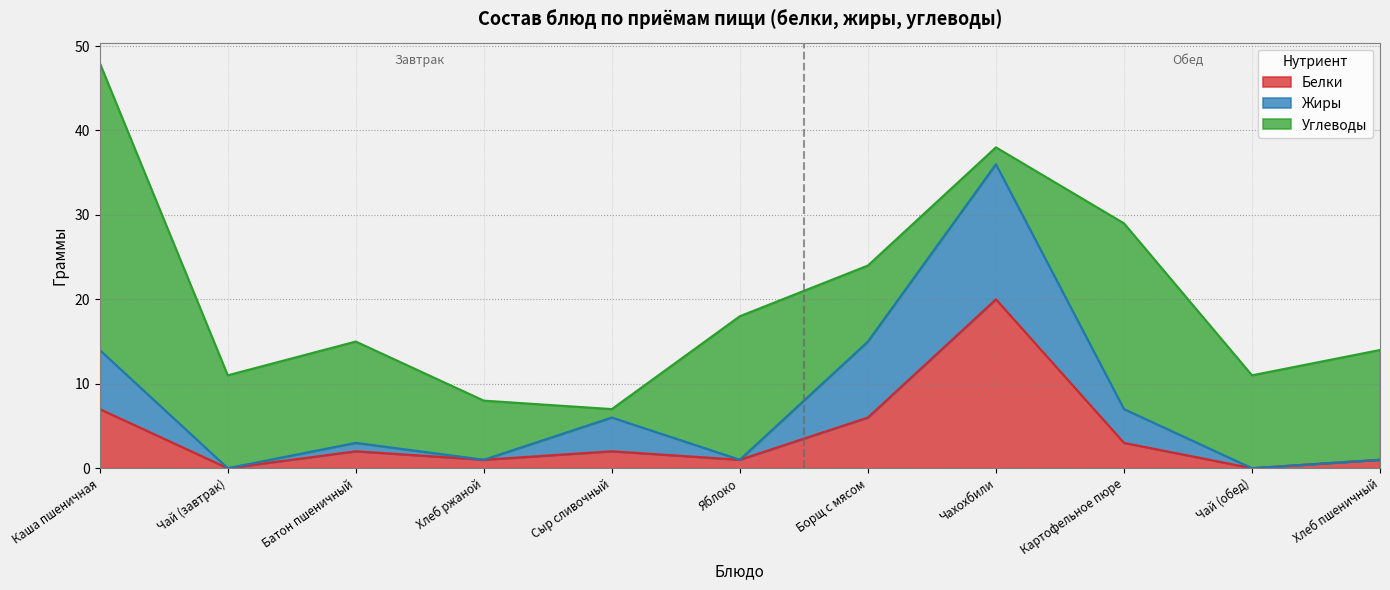

What is the highest value of the Белки series?

20